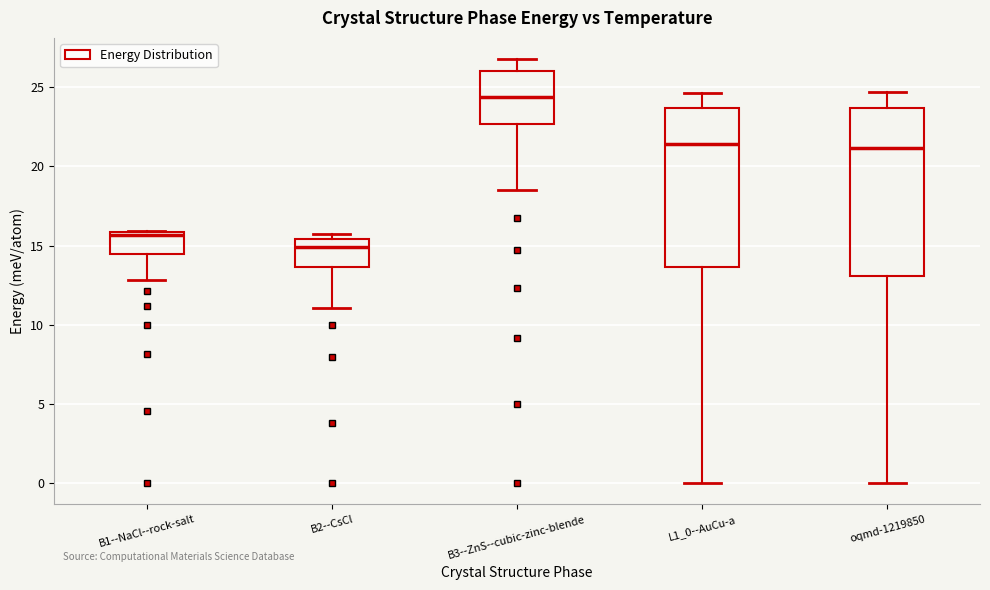

Which box is the tallest, from its lower edge to its upper edge?

oqmd-1219850